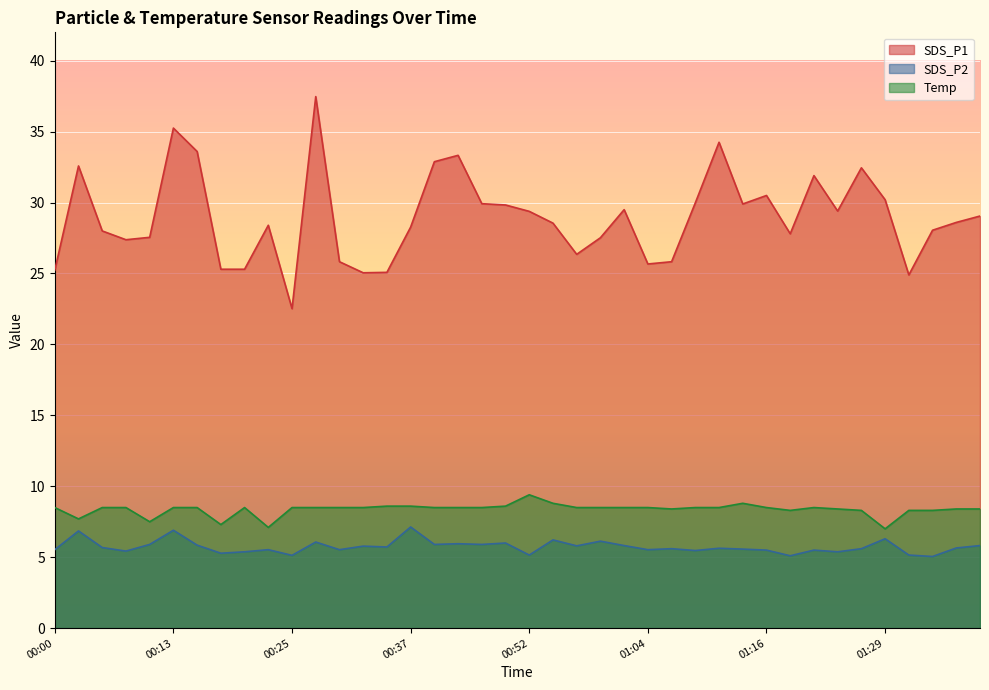

In SDS_P1, how many points are lower than both neighbors (excluding endpoints)?

9